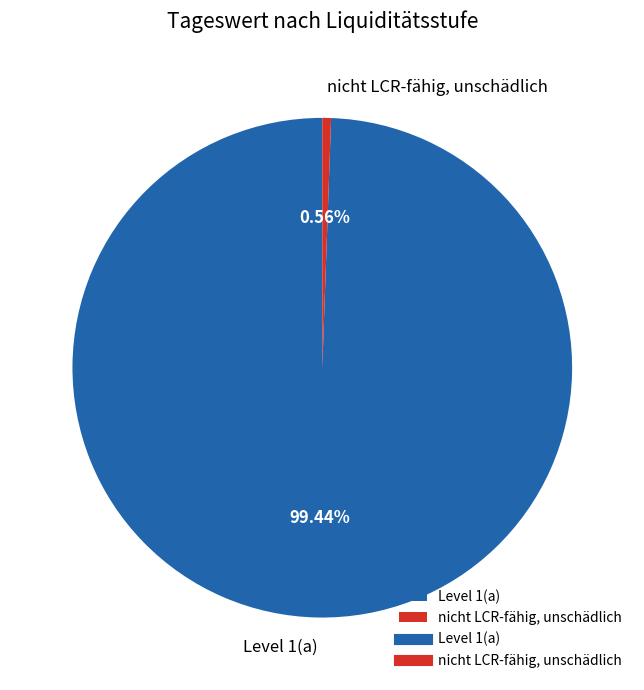

Do nicht LCR-fähig, unschädlich and Level 1(a) together represent more than half of the pie?

Yes